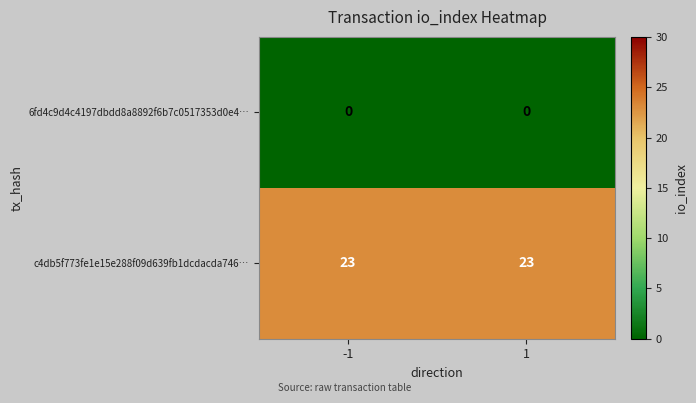

Which series has the largest total across all categories?

c4db5f773fe1e15e288f09d639fb1dcdacda746…